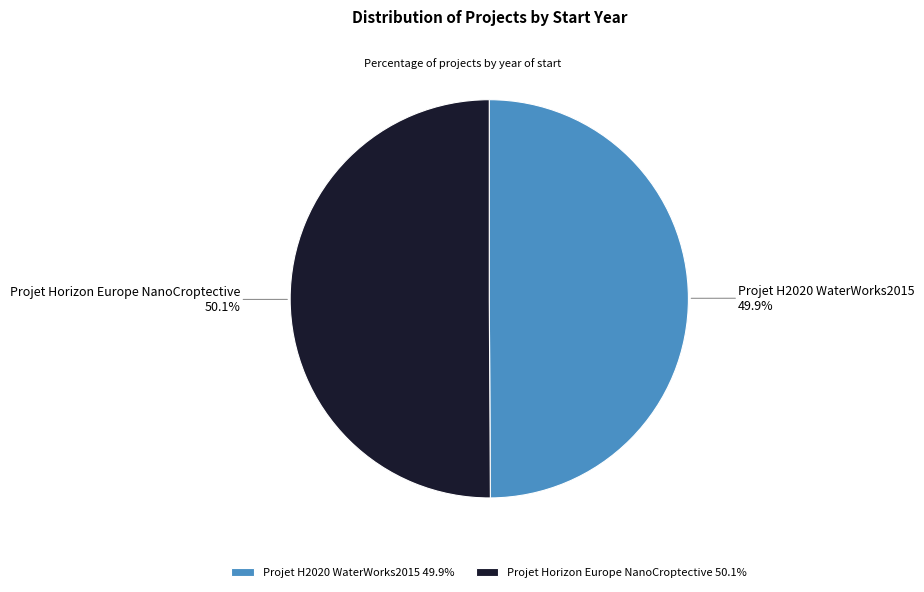

Is the sum of Projet H2020 WaterWorks2015 and Projet Horizon Europe NanoCroptective greater than half?

Yes